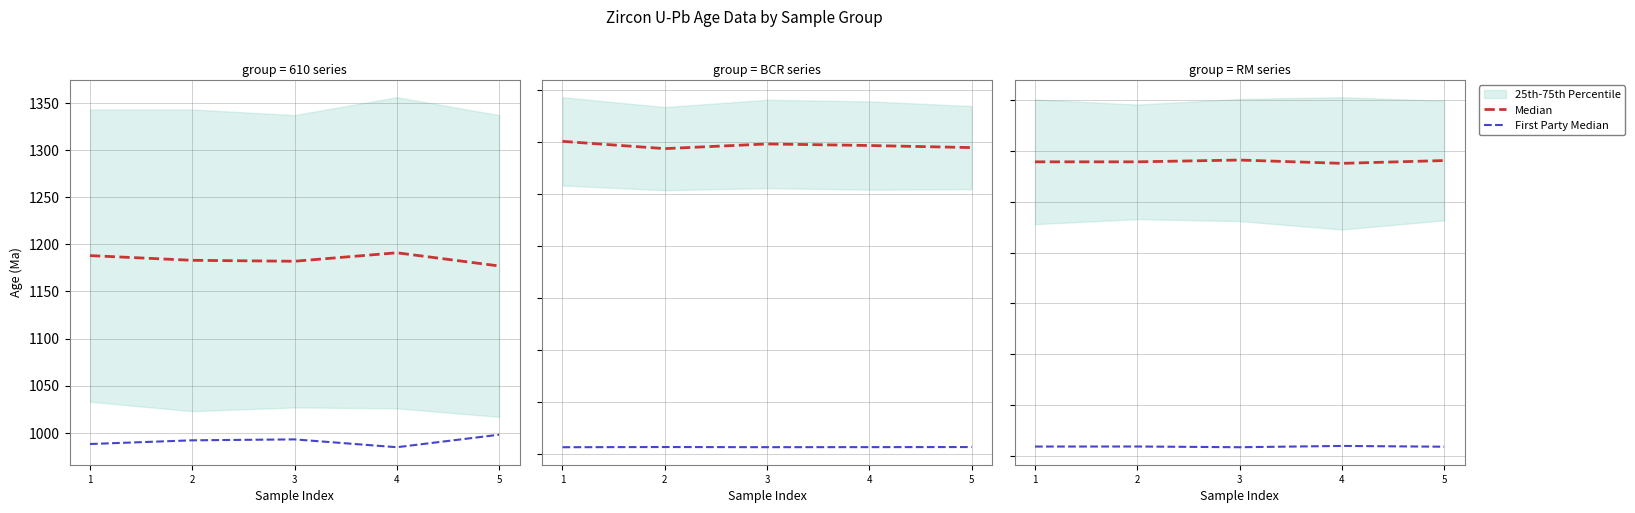

What is the value of the First Party Median point at the 4th from the left?

640.0